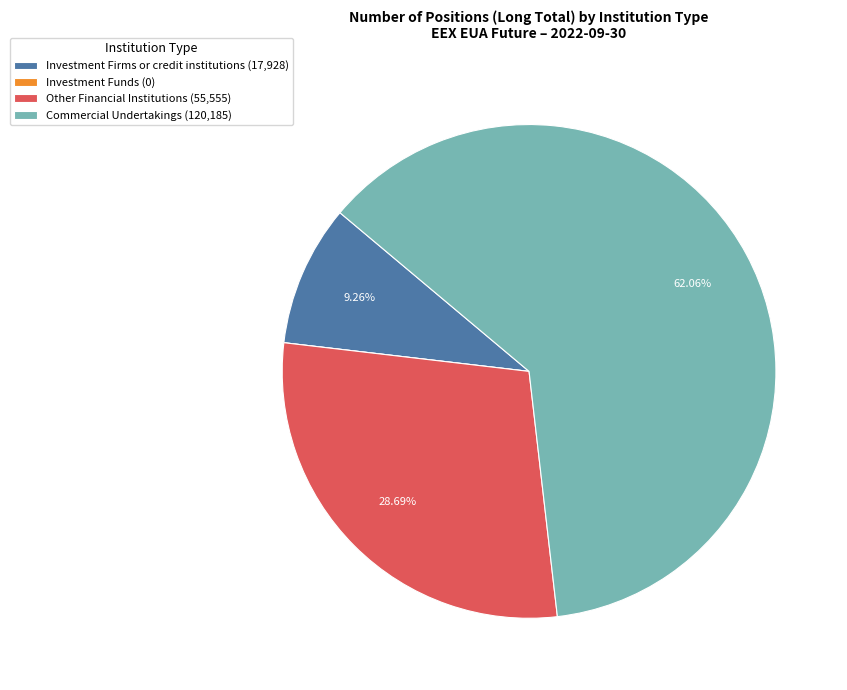

To the nearest percent, what percentage of the pie is Commercial Undertakings?

62%